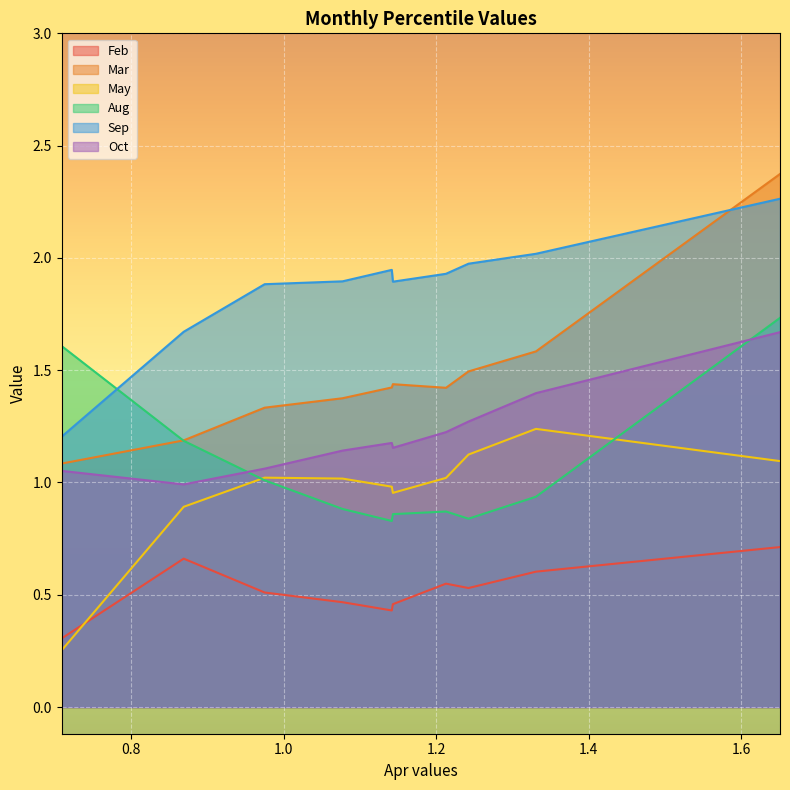

What is the sum of the Aug values at pct05 and pct25?

2.6